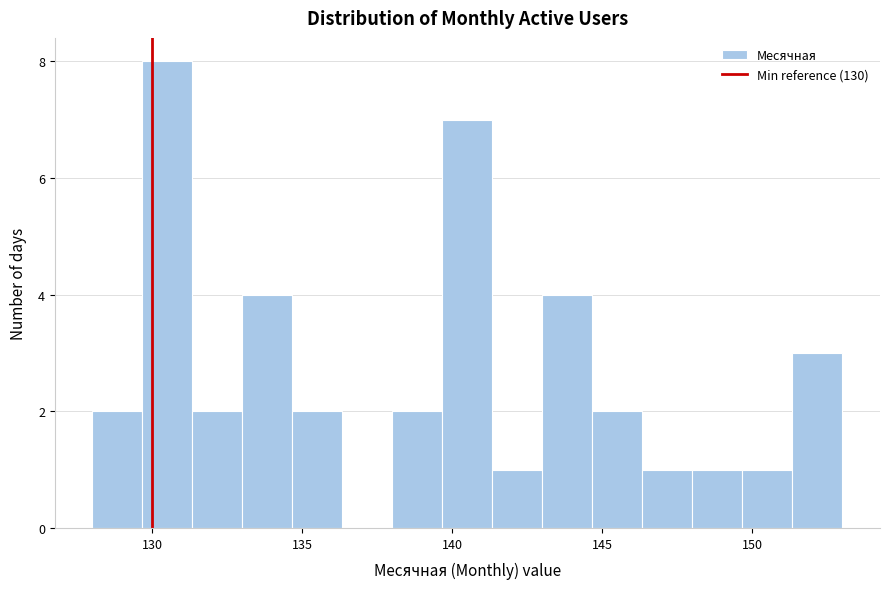

Read against the x-axis, roughly where is the centre of the tallest bar?

130.5